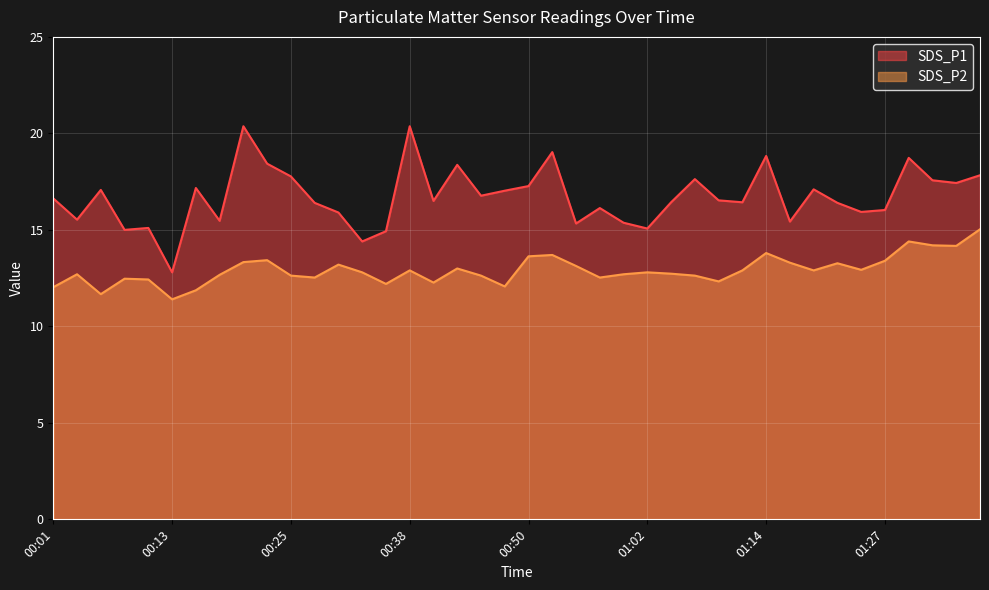

What is the difference between the SDS_P2 values at 00:28 and 01:14?

1.3